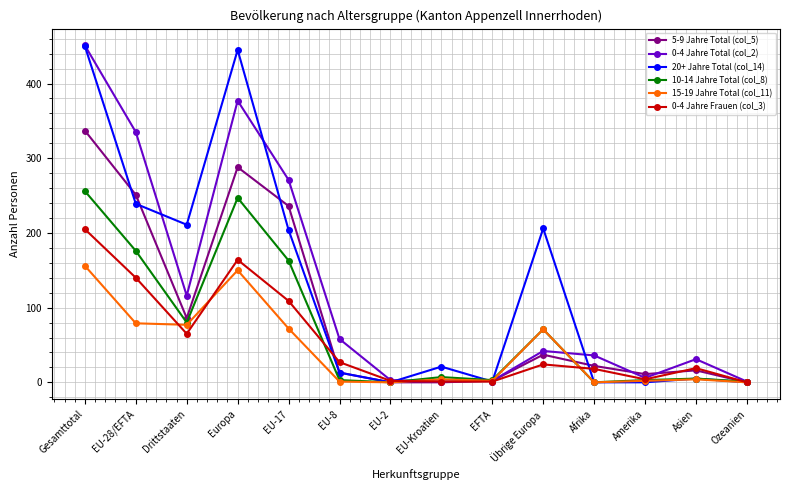

What is the label of the 11th point from the right?

Europa